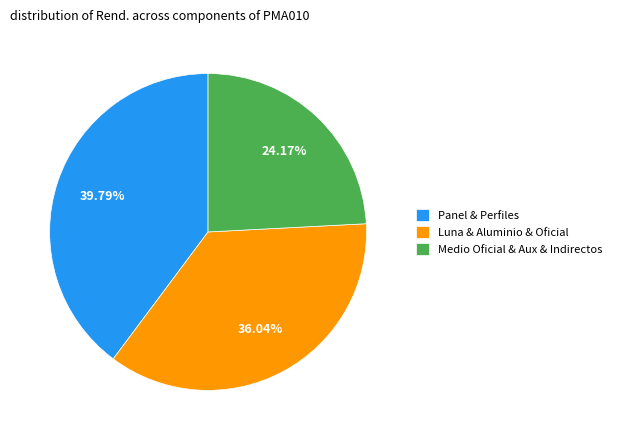

Count the number of slices in the pie.

3